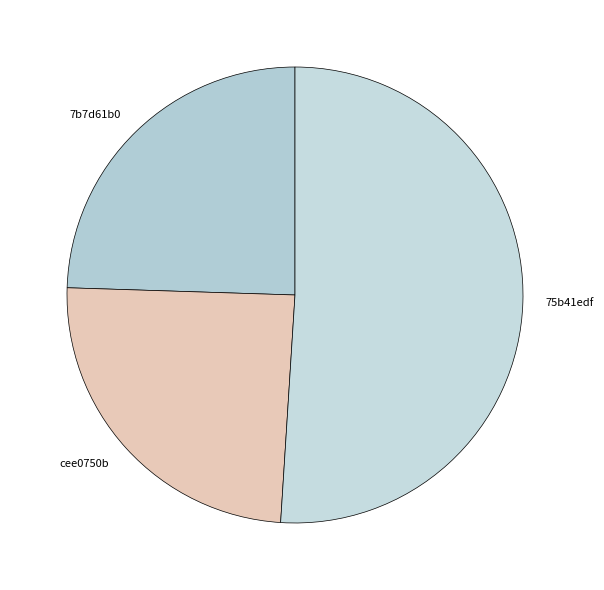

Approximately how many times larger is the value at 75b41edf compared to 7b7d61b0?

2.1